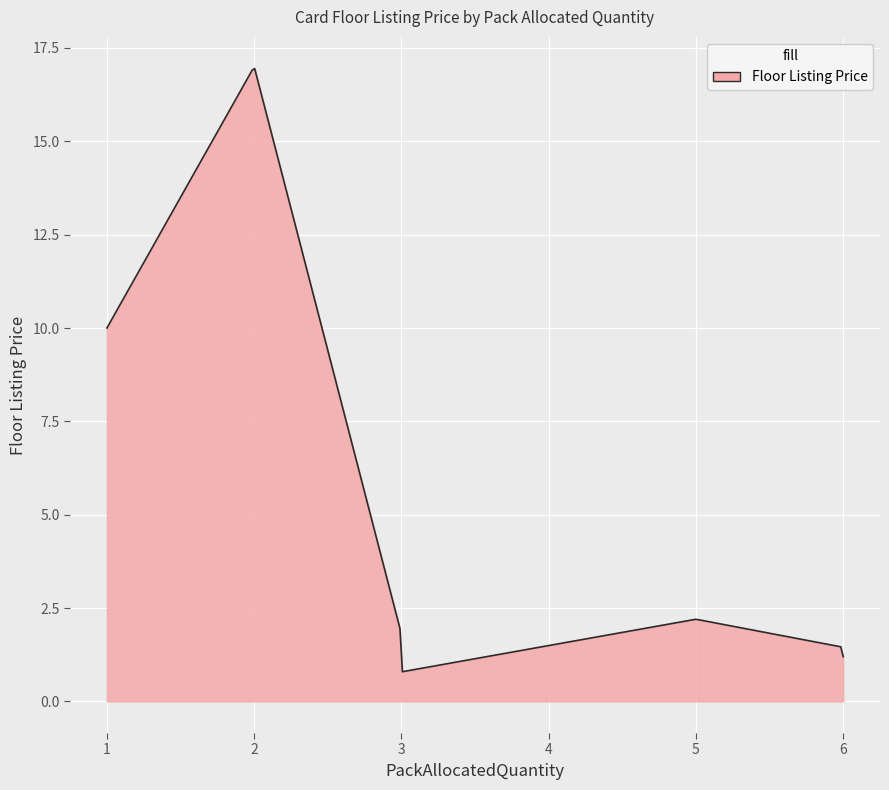

What is the minimum value shown in the chart?

0.8